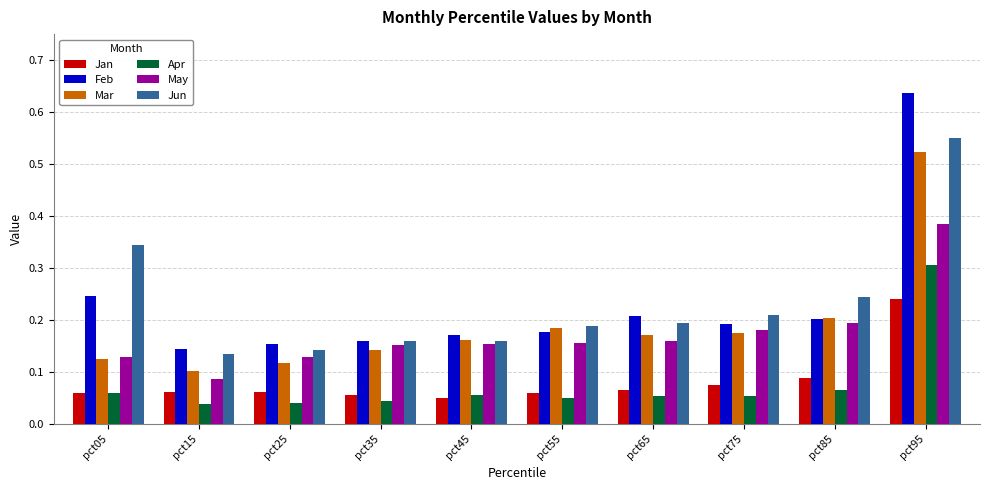

How many groups of bars are there?

10